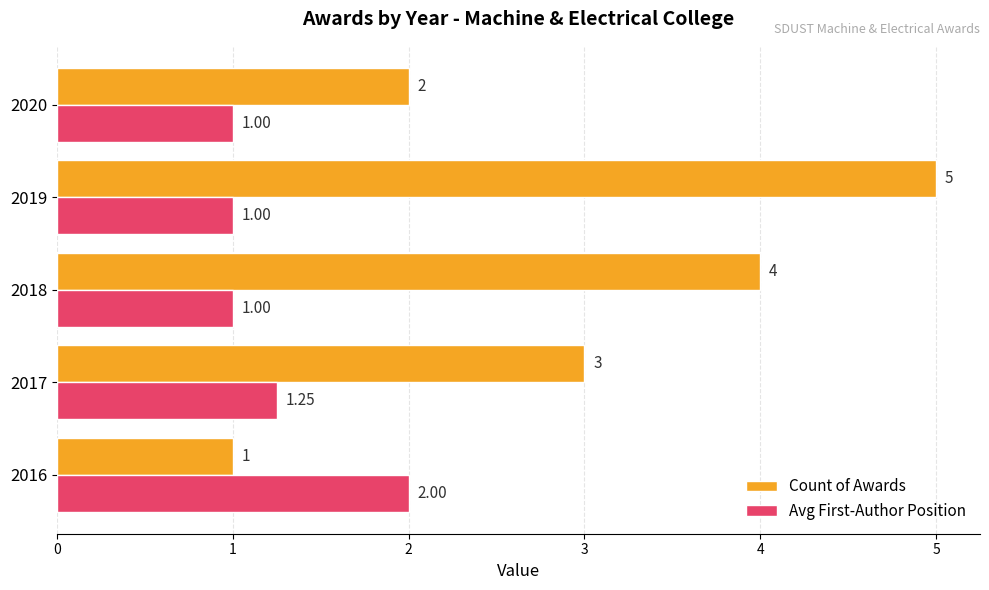

Is the value of Count of Awards at 2018 greater than the value of Avg First-Author Position at 2016?

Yes